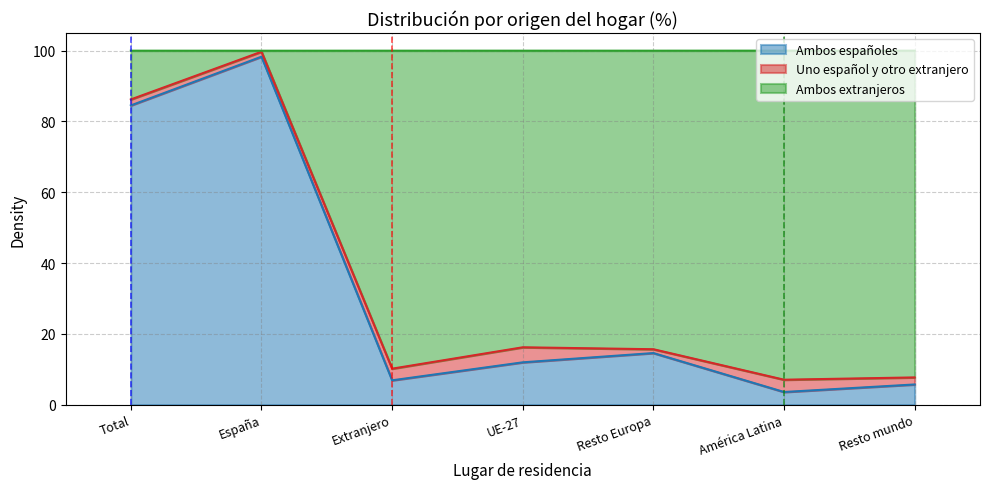

True or false: Ambos españoles has more than 2 points higher than both neighbors.

False